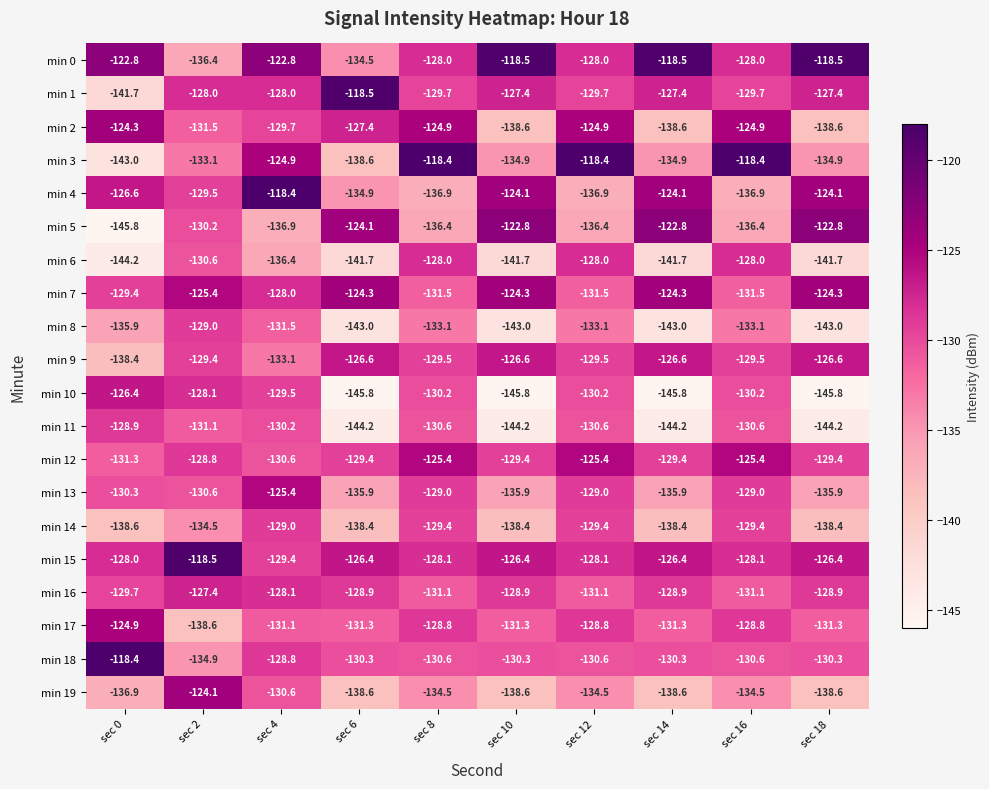

What is the total value across all series at sec 12?

-2594.1